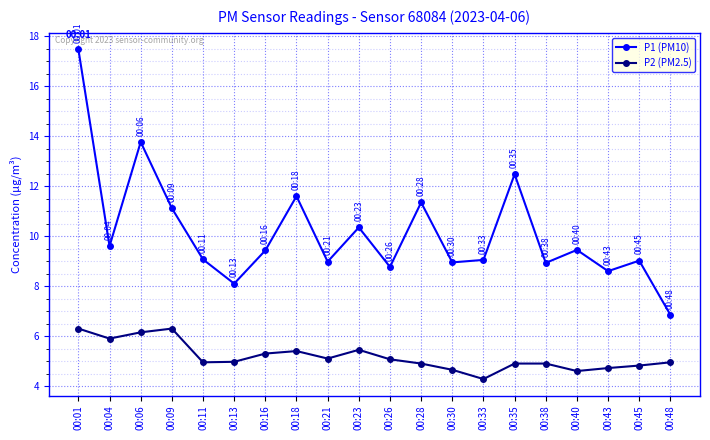

The value of P2 (PM2.5) at 00:28 is 4.9. True or false?

True